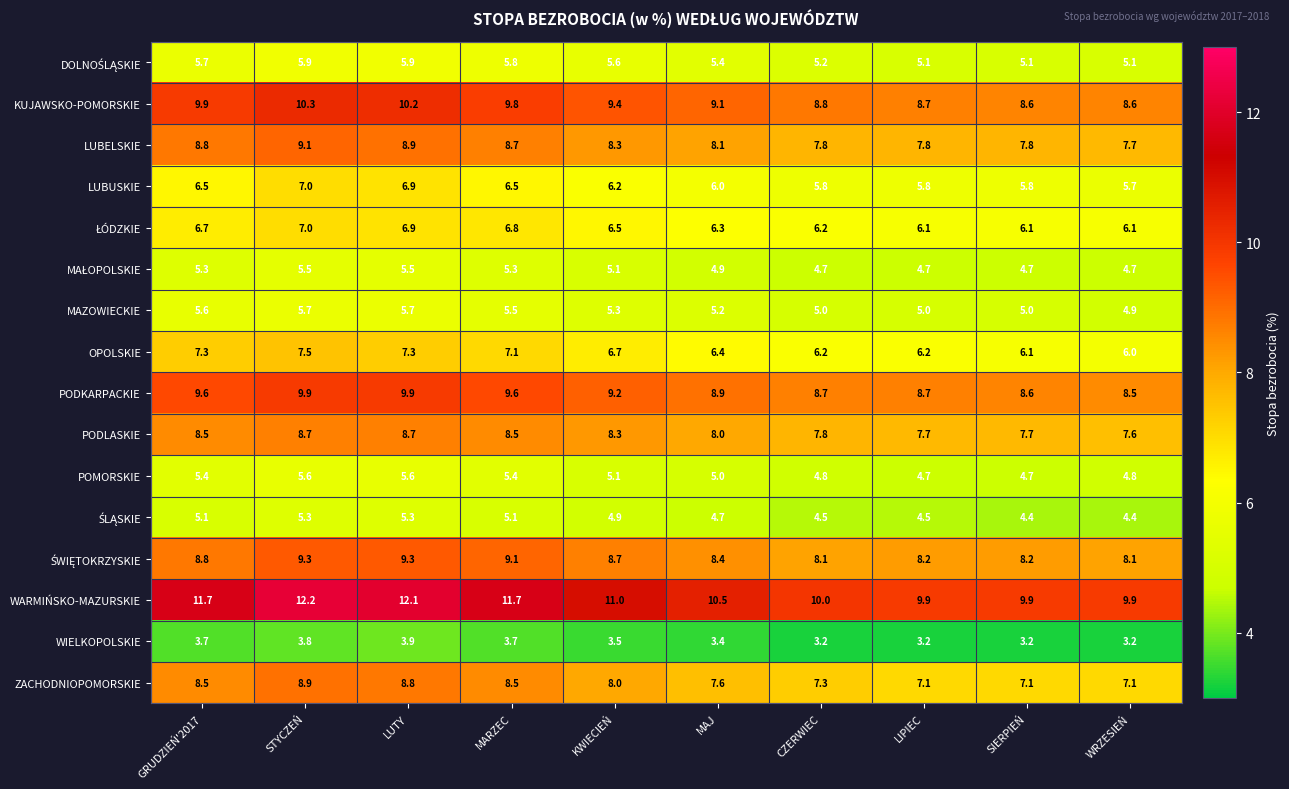

What value does the WIELKOPOLSKIE series have at SIERPIEŃ?

3.2